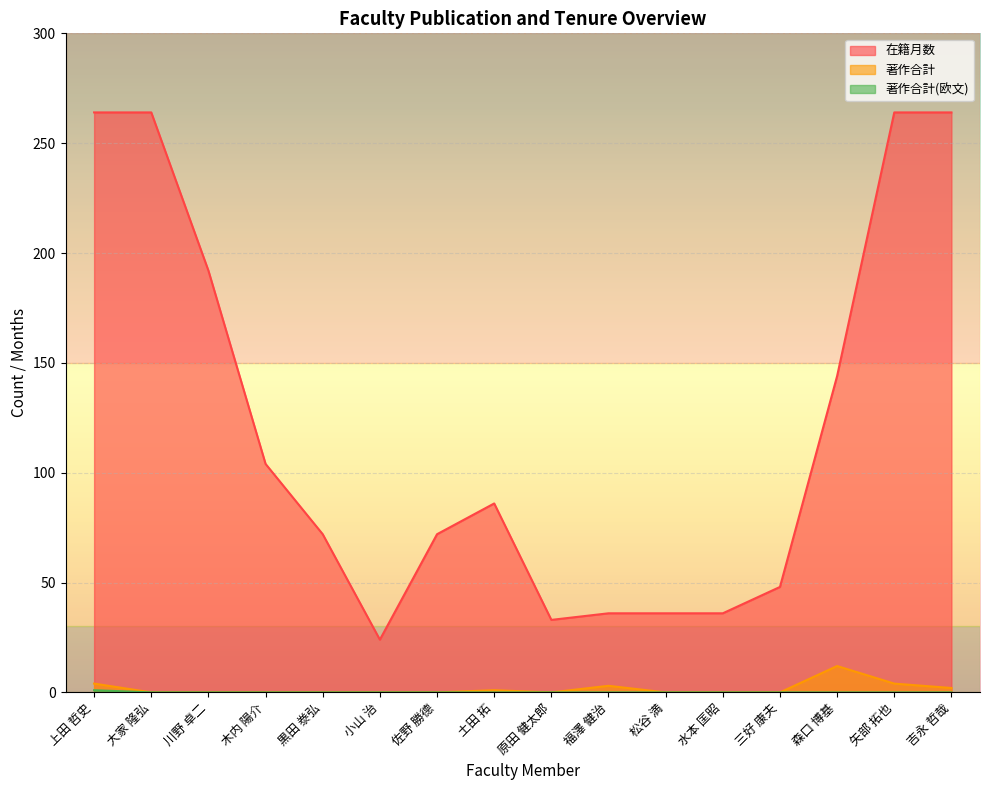

What is the minimum value for 在籍月数?

24